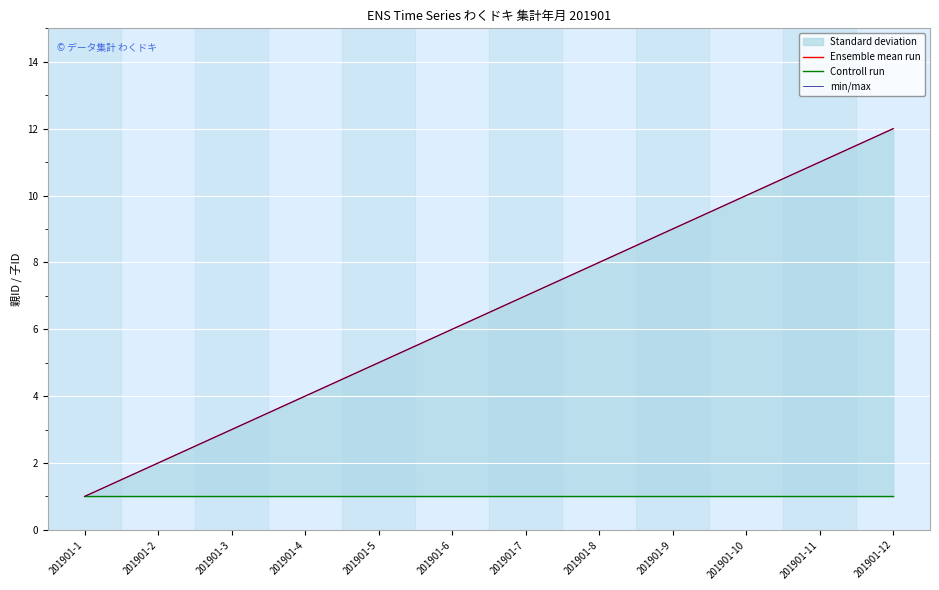

Does the chart display data point markers on the line(s)?

No